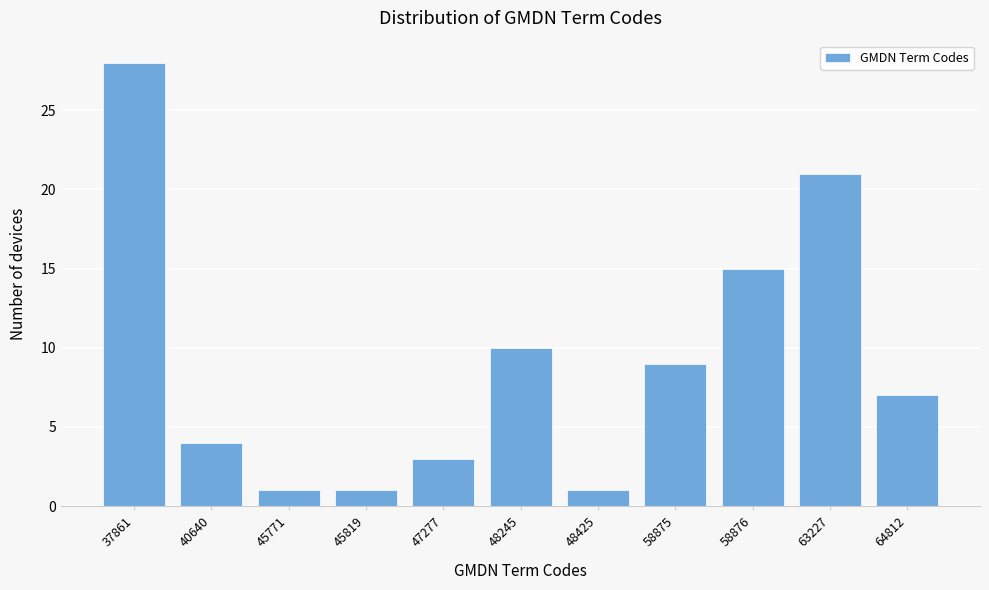

Reading left to right, transcribe all the data shown in this chart.

37861=28	40640=4	45771=1	45819=1	47277=3	48245=10	48425=1	58875=9	58876=15	63227=21	64812=7